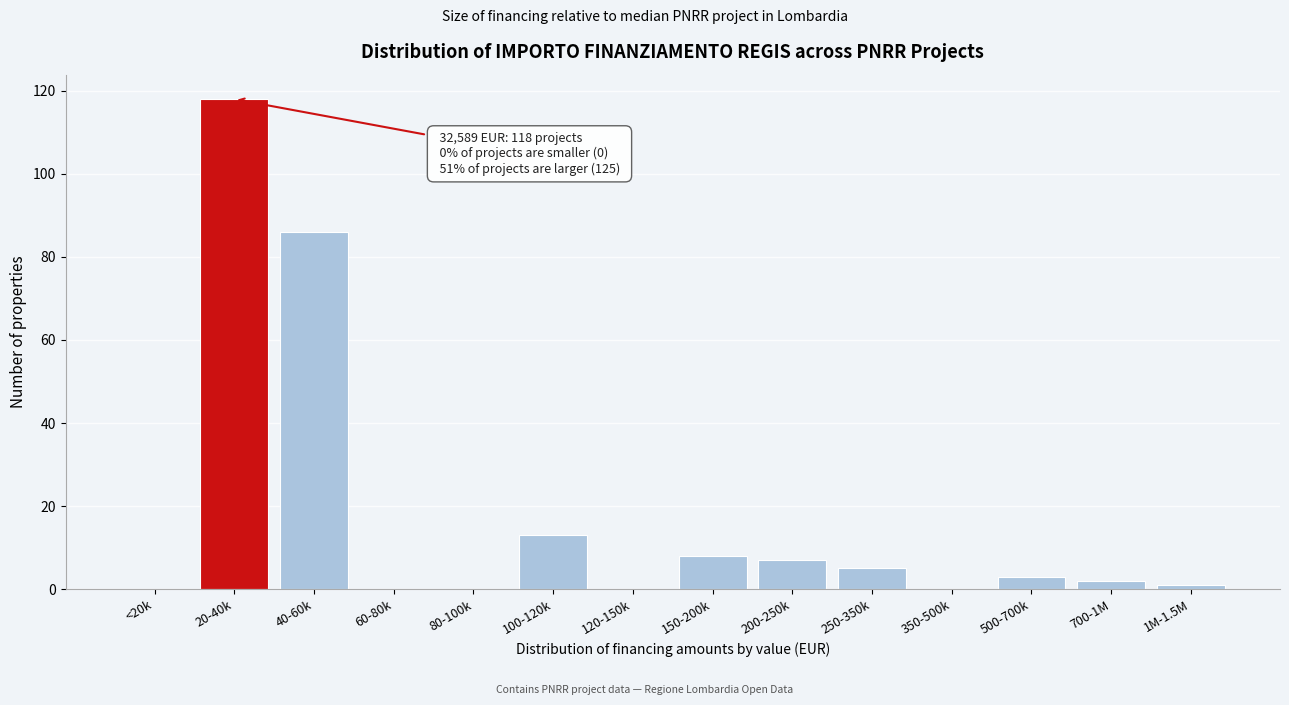

Reading right to left, list all the values displayed in this chart.

1M-1.5M=1	700-1M=2	500-700k=3	350-500k=0	250-350k=5	200-250k=7	150-200k=8	120-150k=0	100-120k=13	80-100k=0	60-80k=0	40-60k=86	20-40k=118	<20k=0